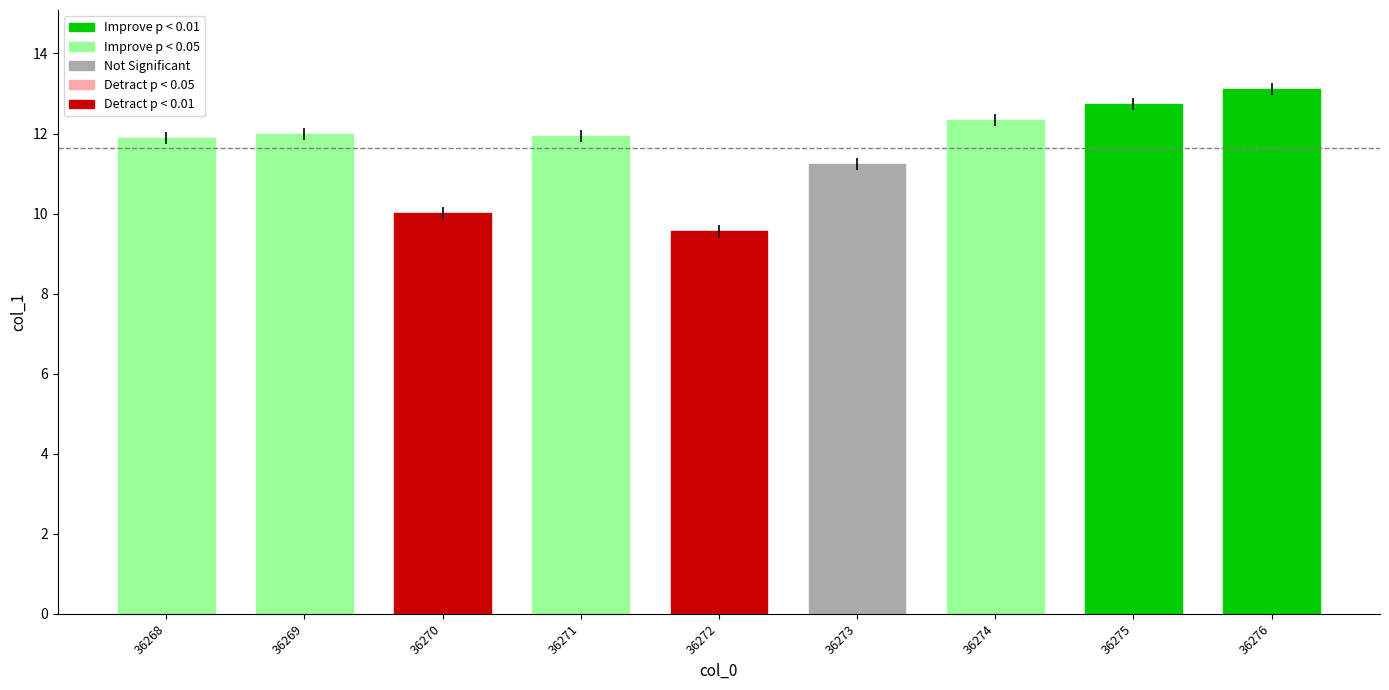

What is the sum of all values?

104.8